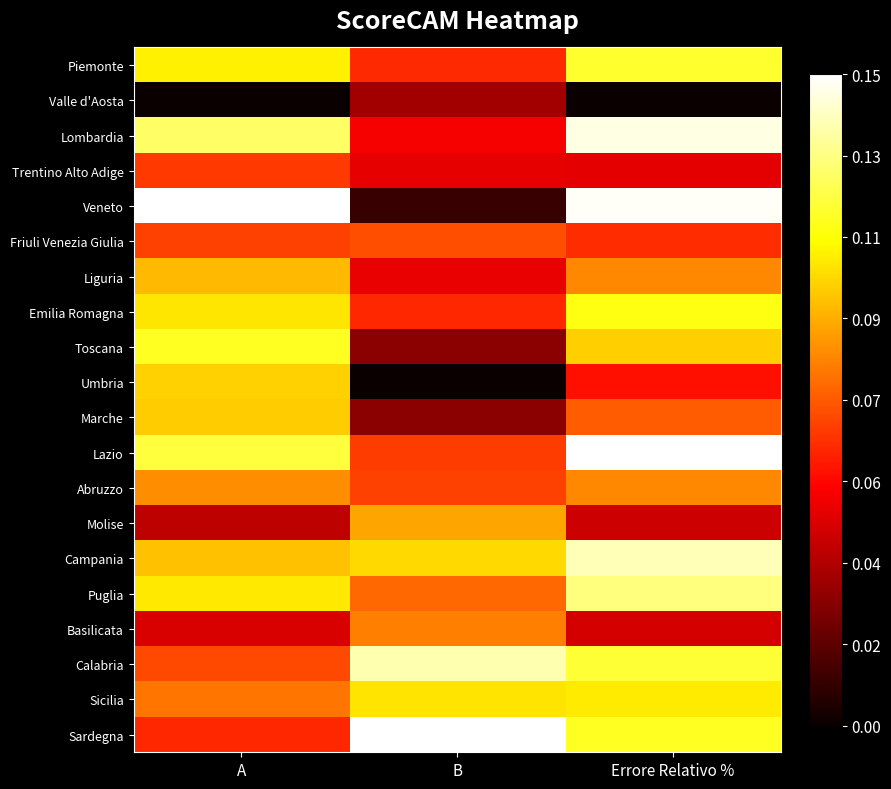

Reading left to right, extract all data points from this chart.

Piemonte: A=0.7	B=0.4	Errore Relativo %=0.8
Valle d'Aosta: A=0.0	B=0.2	Errore Relativo %=0.0
Lombardia: A=0.8	B=0.4	Errore Relativo %=1.0
Trentino Alto Adige: A=0.5	B=0.3	Errore Relativo %=0.3
Veneto: A=1.0	B=0.1	Errore Relativo %=1.0
Friuli Venezia Giulia: A=0.5	B=0.5	Errore Relativo %=0.4
Liguria: A=0.6	B=0.3	Errore Relativo %=0.6
Emilia Romagna: A=0.7	B=0.4	Errore Relativo %=0.8
Toscana: A=0.8	B=0.2	Errore Relativo %=0.7
Umbria: A=0.7	B=0.0	Errore Relativo %=0.4
Marche: A=0.7	B=0.2	Errore Relativo %=0.5
Lazio: A=0.8	B=0.5	Errore Relativo %=1.0
Abruzzo: A=0.6	B=0.5	Errore Relativo %=0.6
Molise: A=0.3	B=0.6	Errore Relativo %=0.3
Campania: A=0.7	B=0.7	Errore Relativo %=0.9
Puglia: A=0.7	B=0.5	Errore Relativo %=0.9
Basilicata: A=0.3	B=0.6	Errore Relativo %=0.3
Calabria: A=0.5	B=0.9	Errore Relativo %=0.8
Sicilia: A=0.5	B=0.7	Errore Relativo %=0.7
Sardegna: A=0.4	B=1.0	Errore Relativo %=0.8